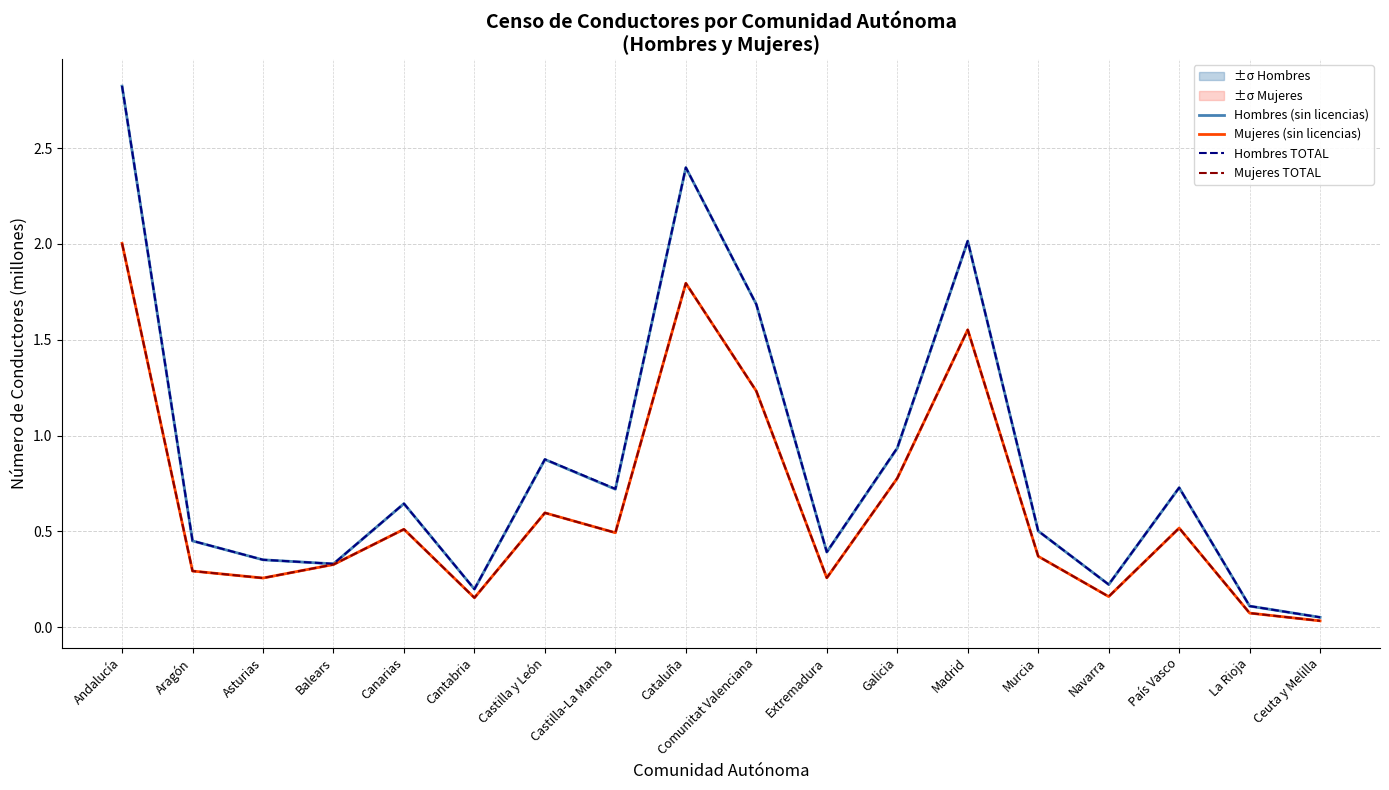

What is the sum of all Mujeres TOTAL values?

11.4